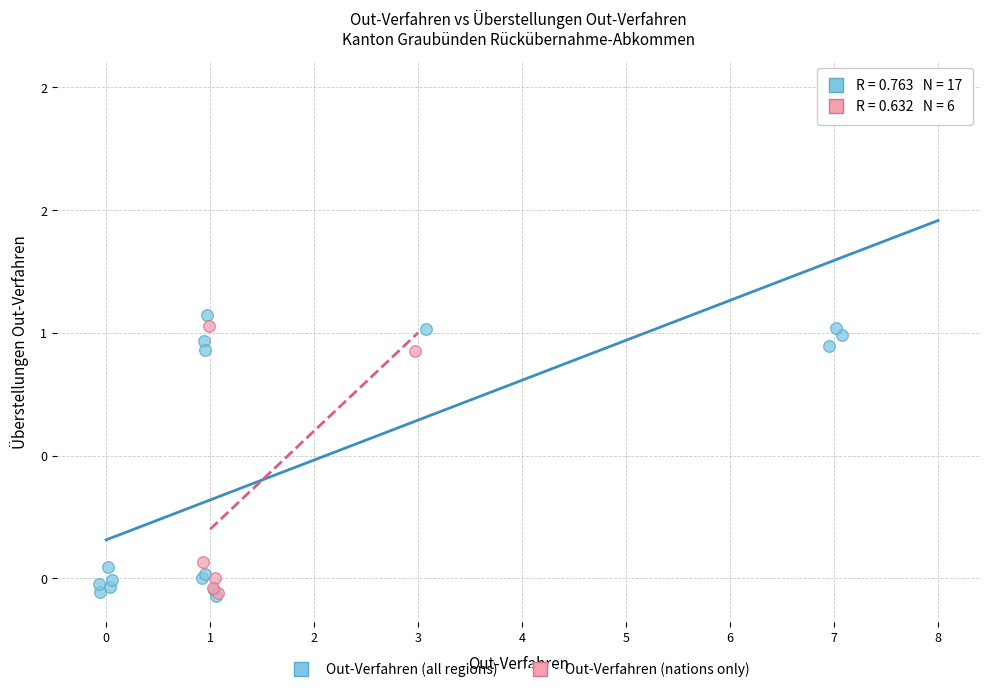

What are all the series names shown in the legend?

Out-Verfahren (all regions), Out-Verfahren (nations only)